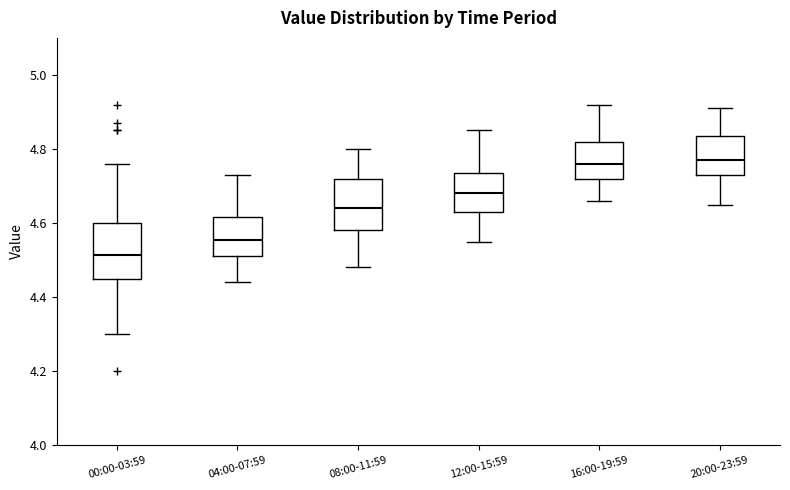

Where is the upper edge of the box for 04:00-07:59 on the y-axis? The values are not printed on the chart, so give them approximately, as read against the axis.

4.62